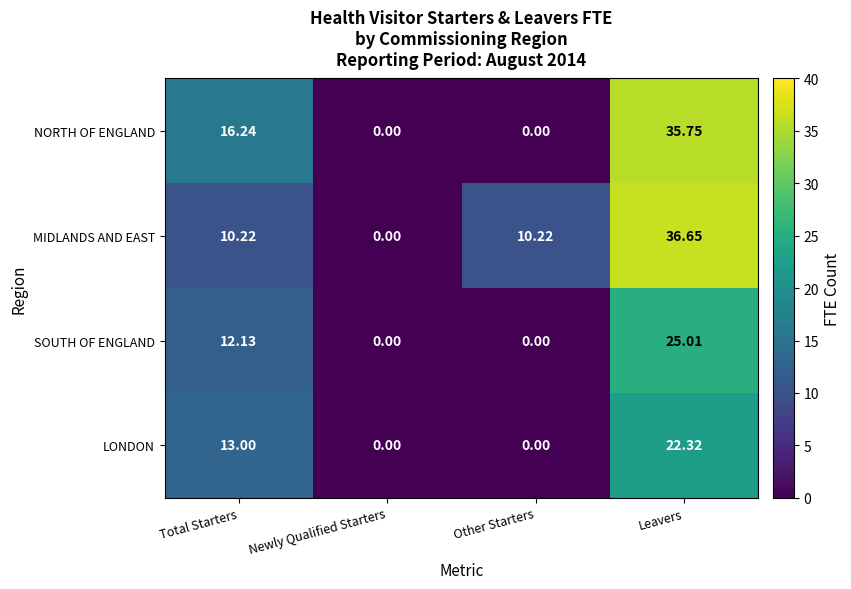

Which series has the largest range (max minus min)?

MIDLANDS AND EAST